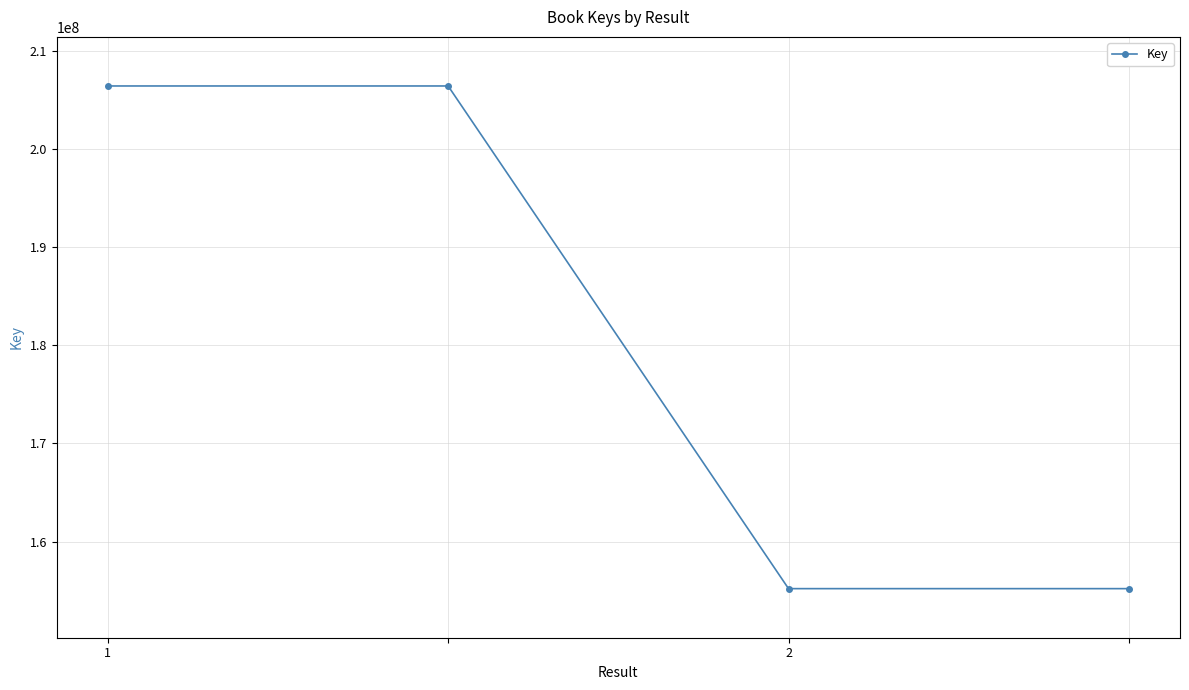

What is the value of the 3rd point from the left?

155206141